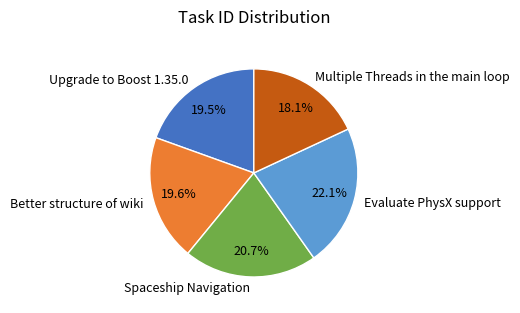

Does any single category account for the majority?

No